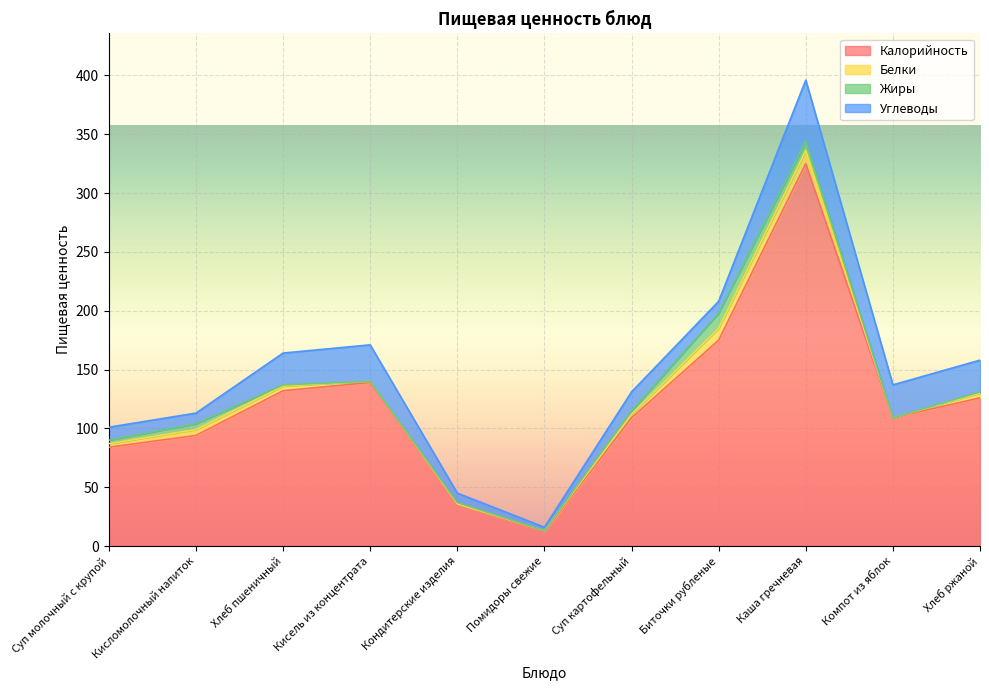

What value does the Калорийность series have at Хлеб пшеничный, to the nearest 50?

150